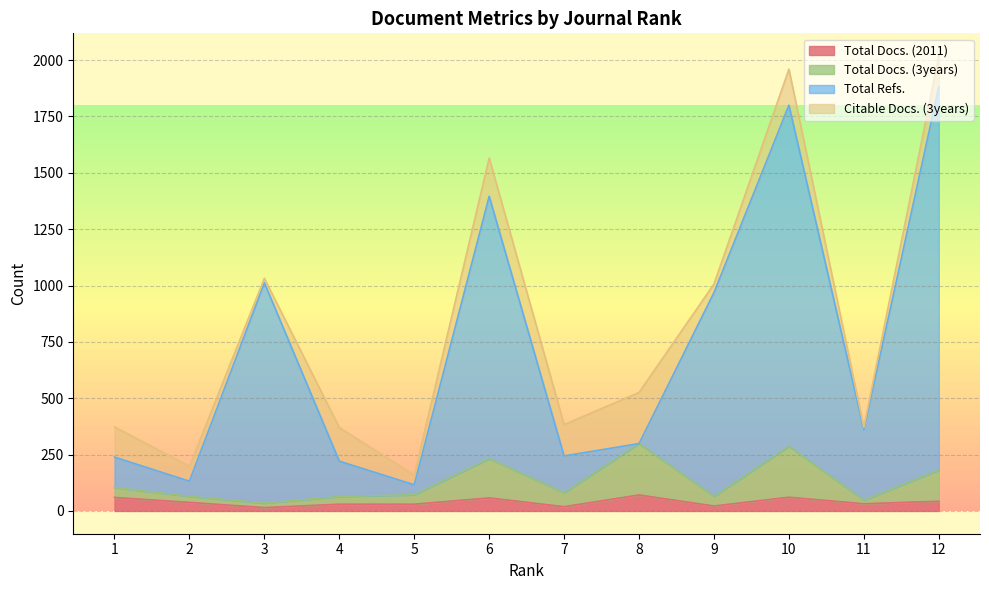

What is the sum of all Total Docs. (2011) values?

479